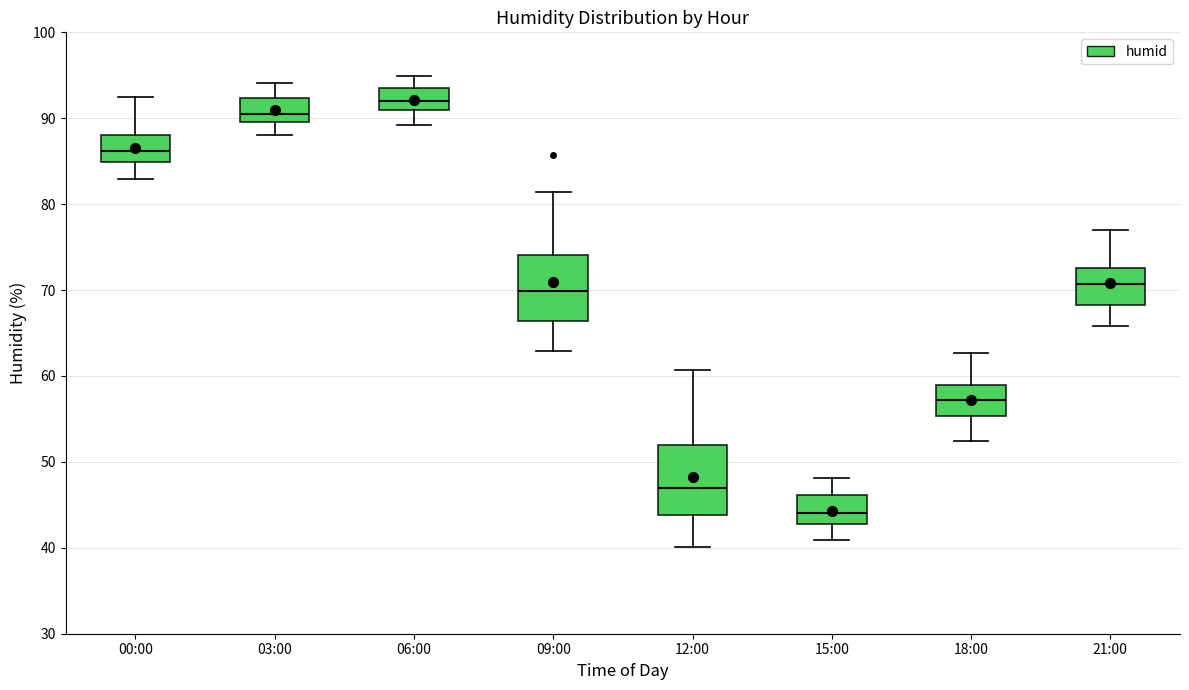

Where does the median line of the box for 21:00 sit on the y-axis? The values are not printed on the chart, so give them approximately, as read against the axis.

71